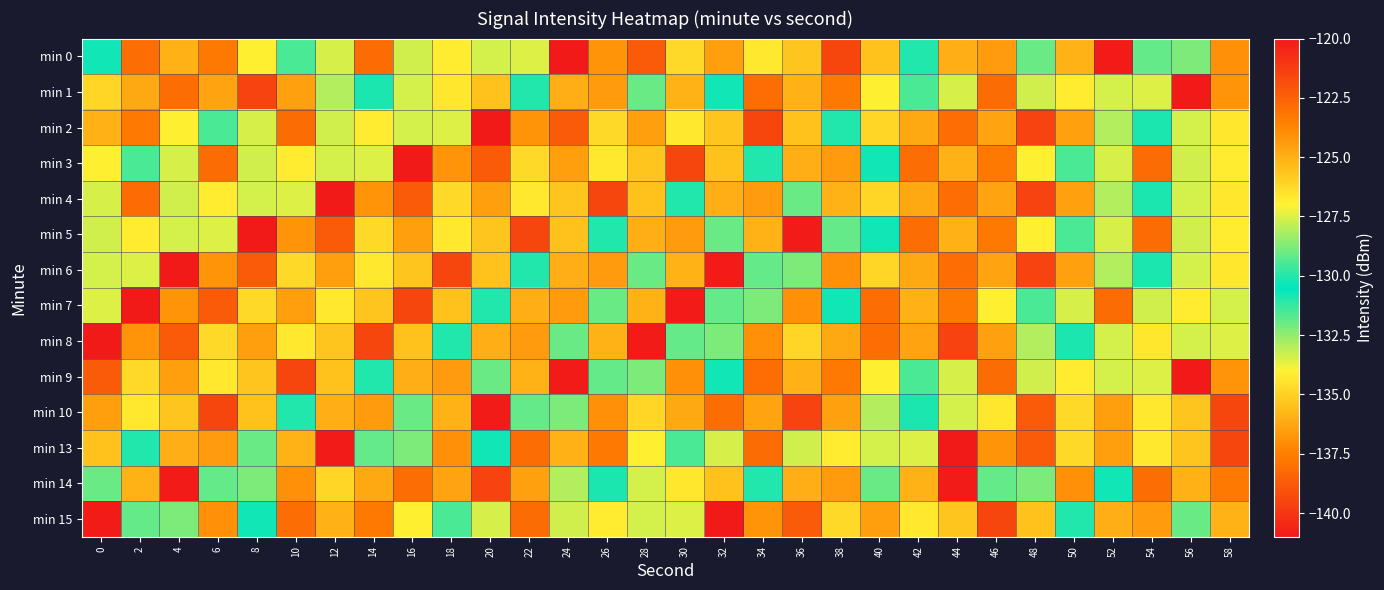

How many categories are shown in the chart?

30